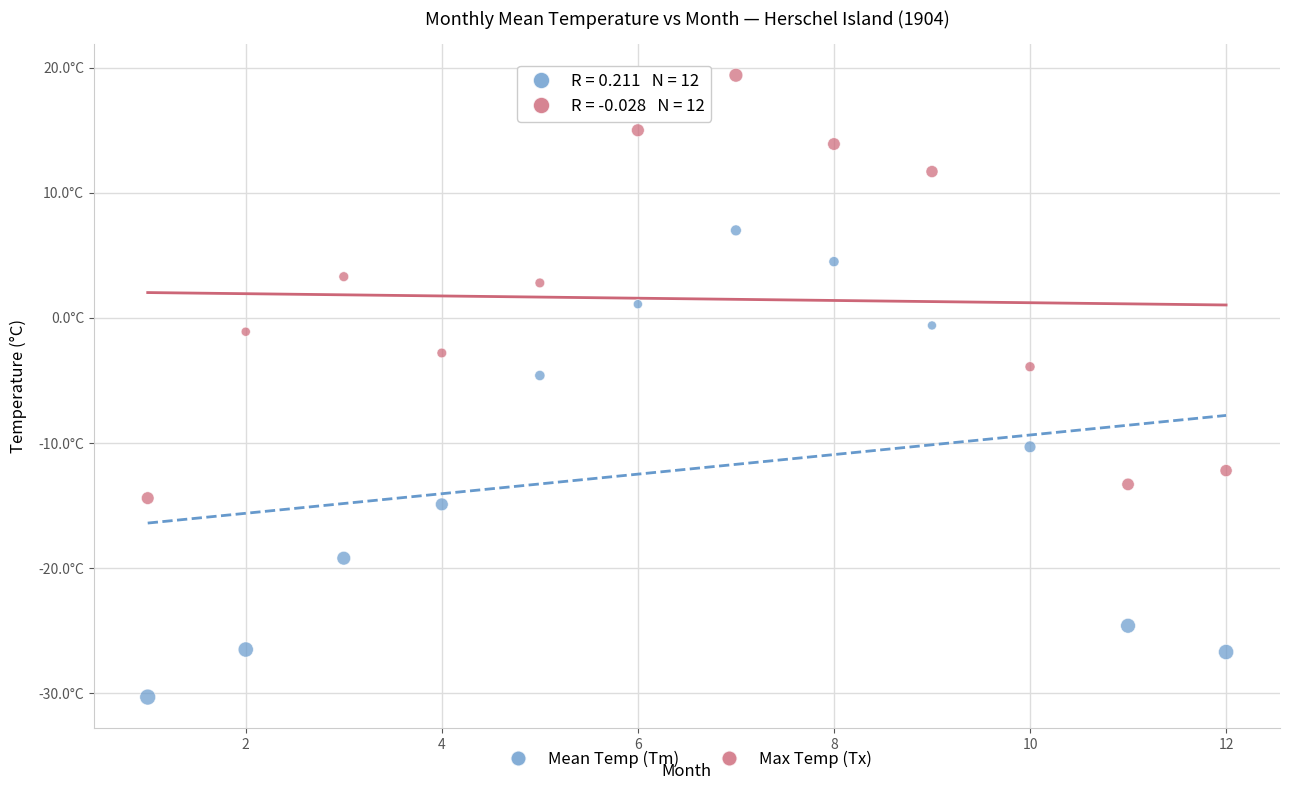

Which series has the widest spread of Y values?

Mean Temp (Tm)